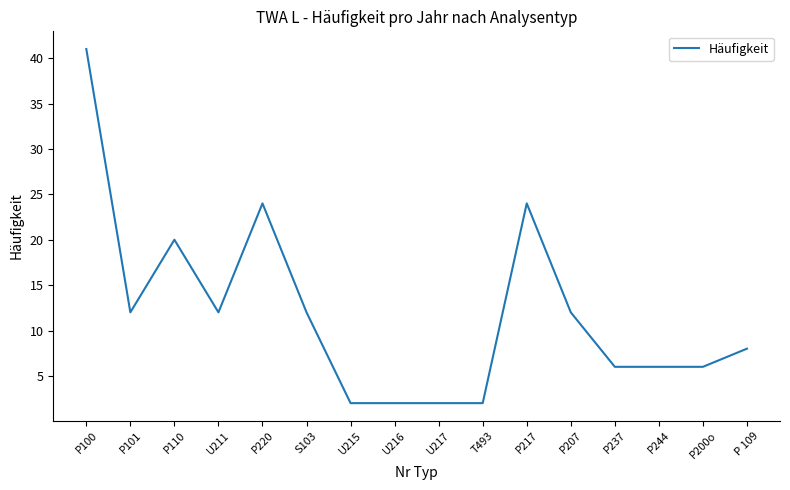

What is the average value?

12